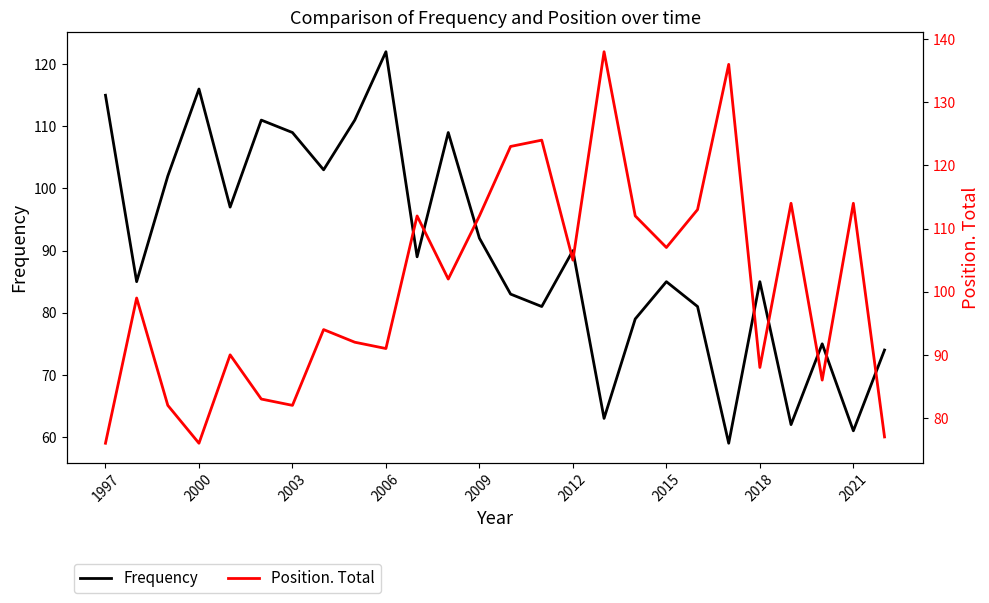

What is the average value of the Frequency series?

90